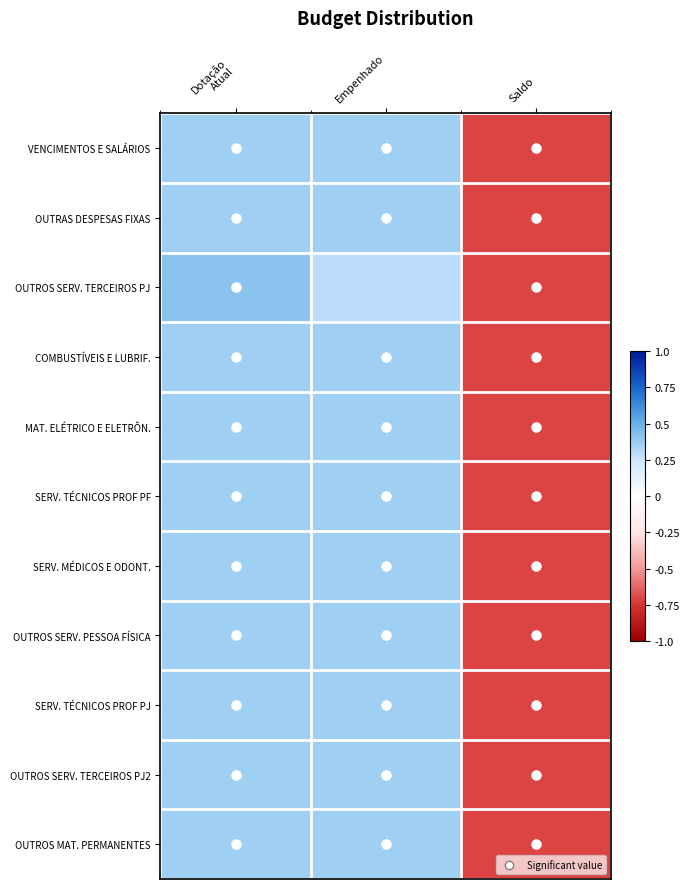

Reading left to right, transcribe all the data shown in this chart.

VENCIMENTOS E SALÁRIOS: Dotação
Atual=0.4	Empenhado=0.4	Saldo=-0.7
OUTRAS DESPESAS FIXAS: Dotação
Atual=0.4	Empenhado=0.4	Saldo=-0.7
OUTROS SERV. TERCEIROS PJ: Dotação
Atual=0.4	Empenhado=0.3	Saldo=-0.7
COMBUSTÍVEIS E LUBRIF.: Dotação
Atual=0.4	Empenhado=0.4	Saldo=-0.7
MAT. ELÉTRICO E ELETRÔN.: Dotação
Atual=0.4	Empenhado=0.4	Saldo=-0.7
SERV. TÉCNICOS PROF PF: Dotação
Atual=0.4	Empenhado=0.4	Saldo=-0.7
SERV. MÉDICOS E ODONT.: Dotação
Atual=0.4	Empenhado=0.4	Saldo=-0.7
OUTROS SERV. PESSOA FÍSICA: Dotação
Atual=0.4	Empenhado=0.4	Saldo=-0.7
SERV. TÉCNICOS PROF PJ: Dotação
Atual=0.4	Empenhado=0.4	Saldo=-0.7
OUTROS SERV. TERCEIROS PJ2: Dotação
Atual=0.4	Empenhado=0.4	Saldo=-0.7
OUTROS MAT. PERMANENTES: Dotação
Atual=0.4	Empenhado=0.4	Saldo=-0.7